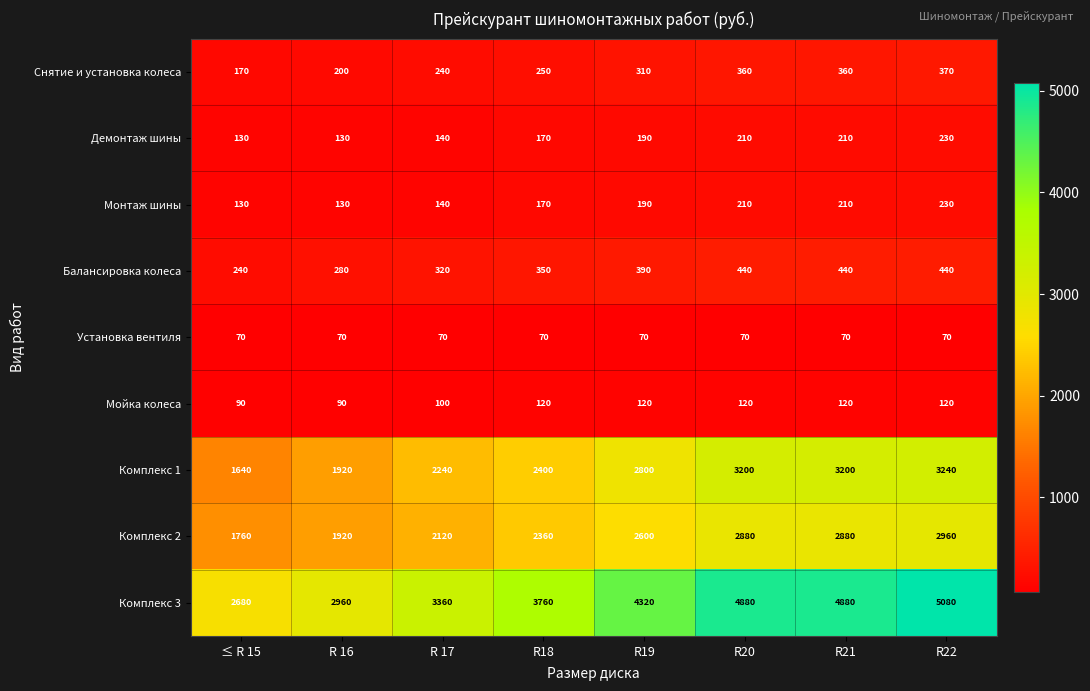

Between R18 and R21, which series saw the biggest shift?

Комплекс 3